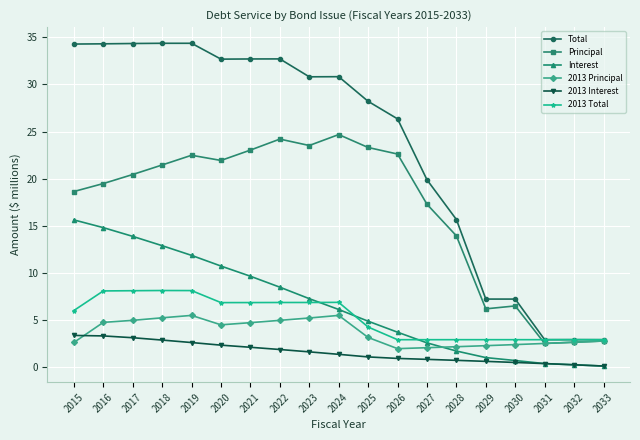

What is the average value of the Interest series?

6.7